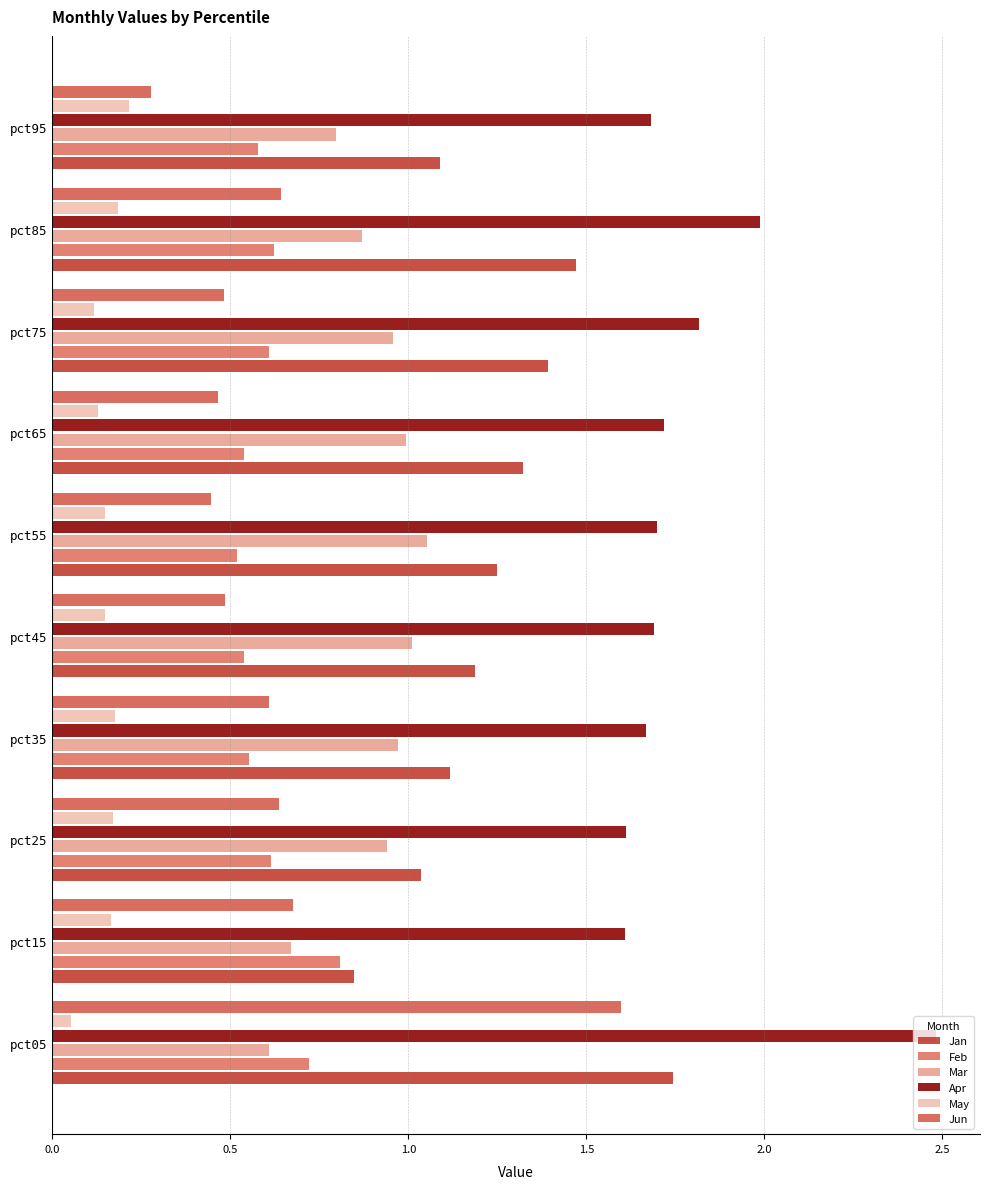

Count the number of categories in the chart.

10